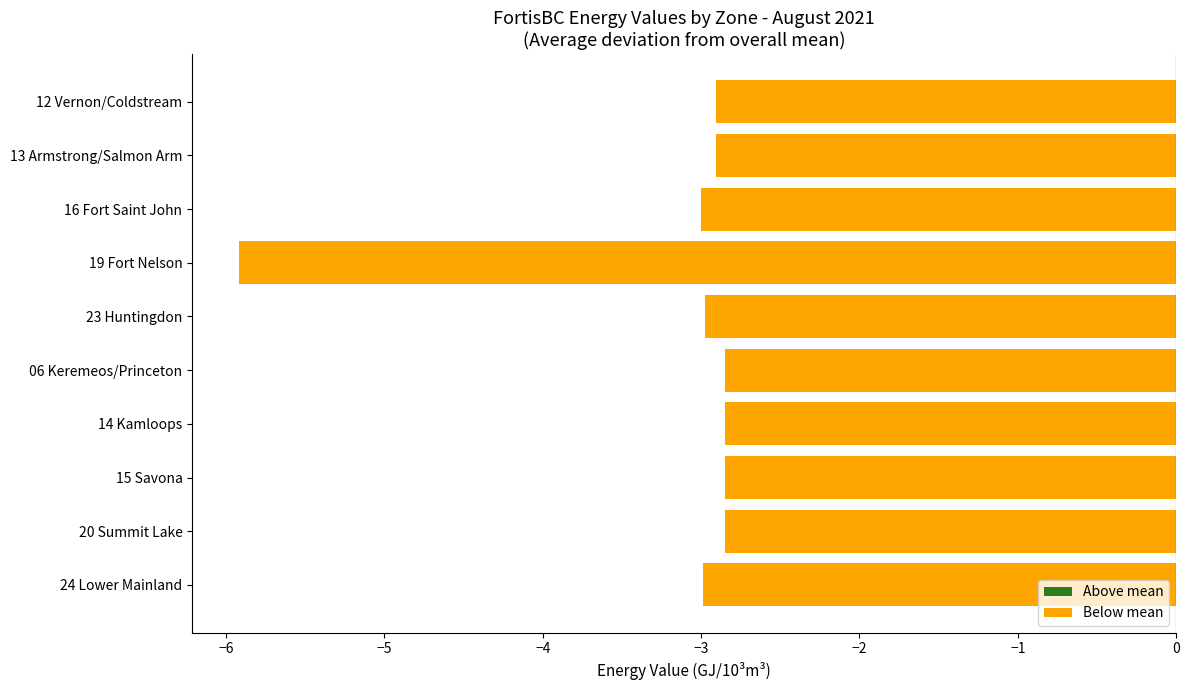

Which has a higher value, 24 Lower Mainland or 06 Keremeos/Princeton?

06 Keremeos/Princeton